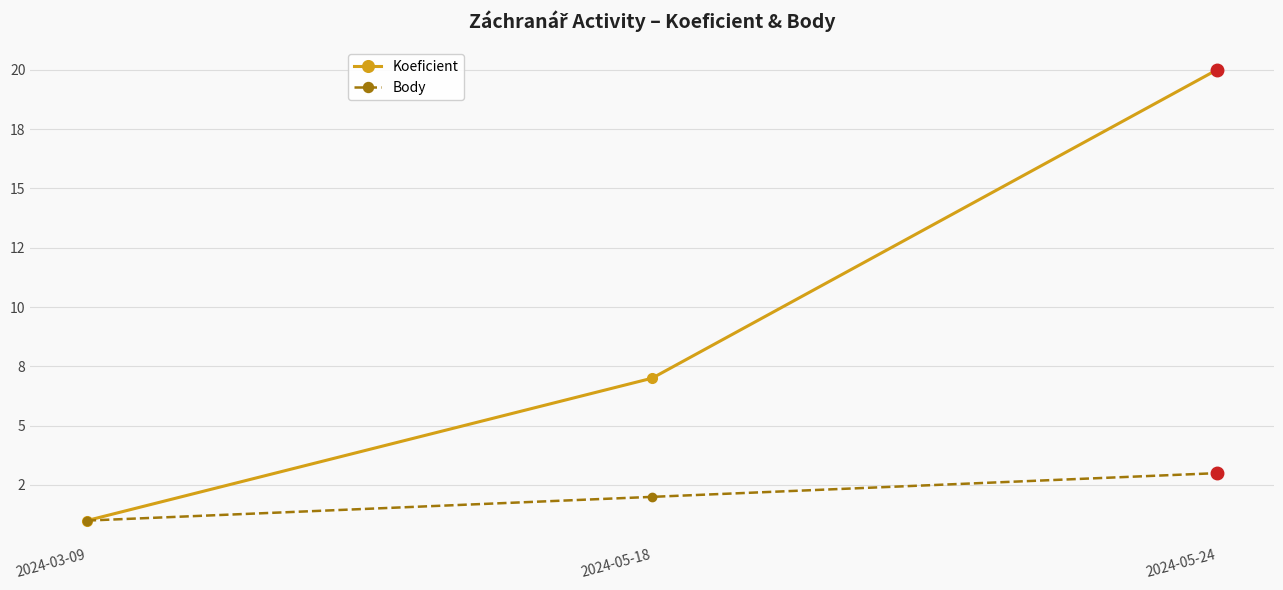

Is it true that Koeficient equals 1 at 2024-03-09?

True